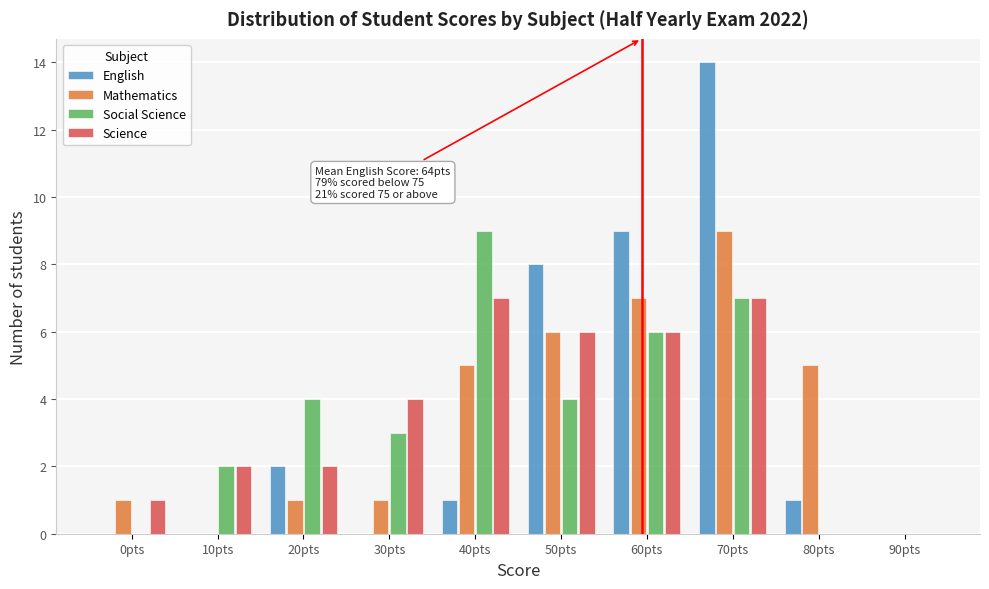

Which category has the highest value in the English series?

70pts